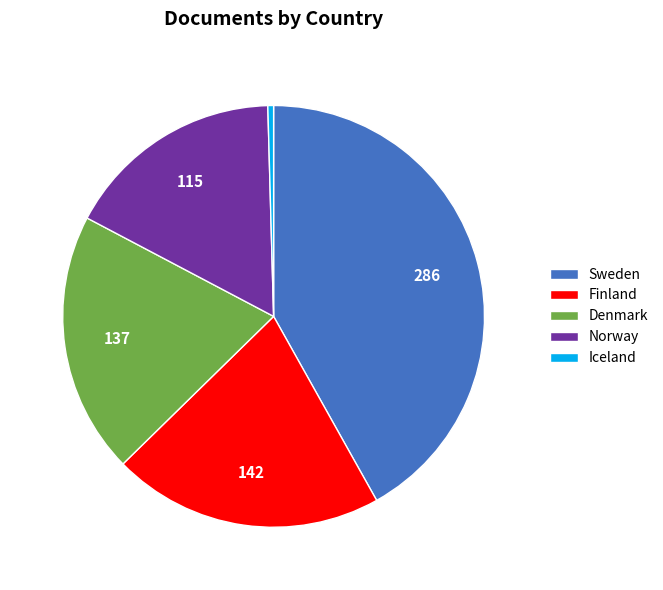

Do Iceland and Sweden together represent more than half of the pie?

No